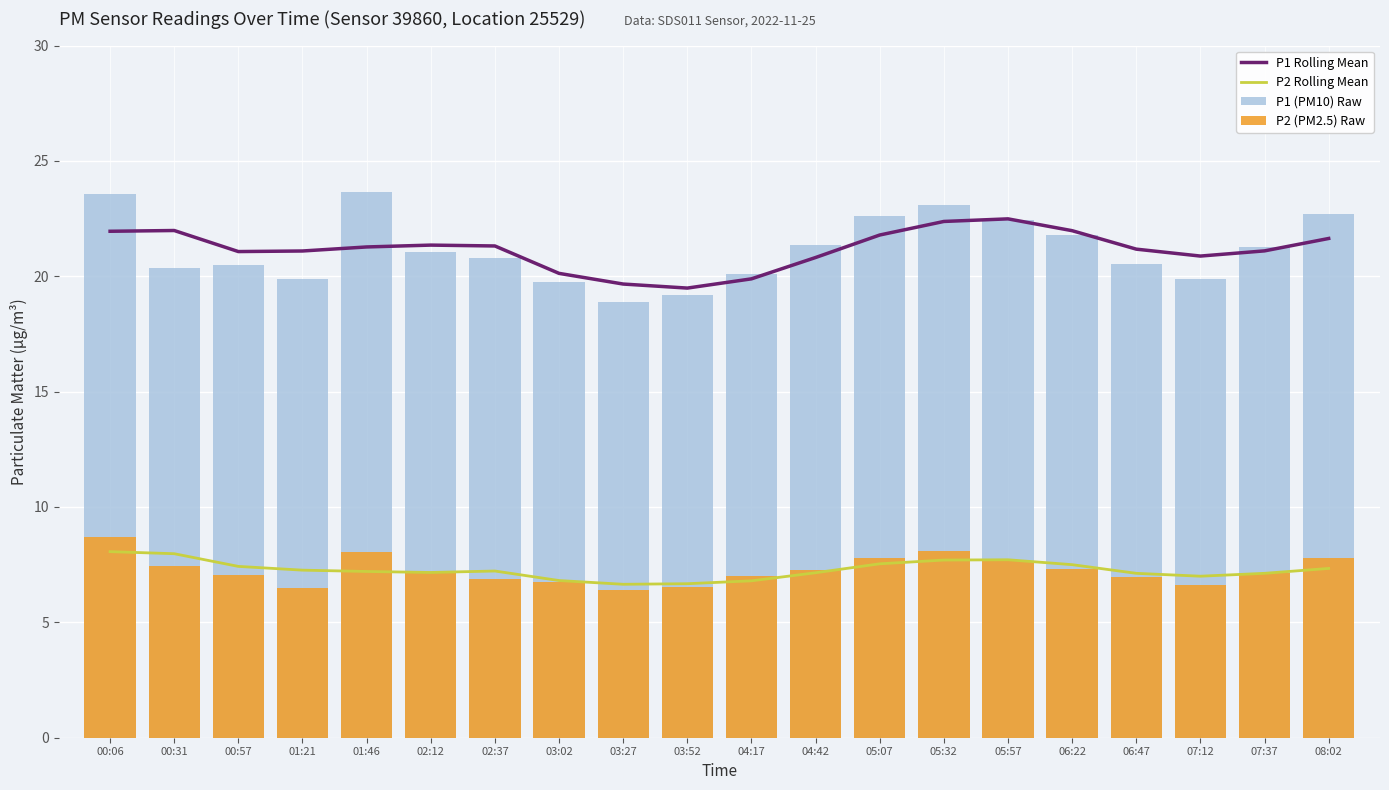

Is the value of P2 Rolling Mean at 00:57 greater than the value of P1 (PM10) Raw at 07:37?

No